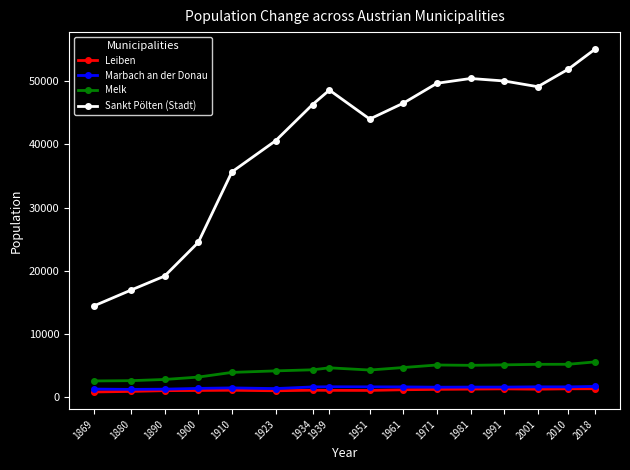

How many lines are shown in the chart?

4